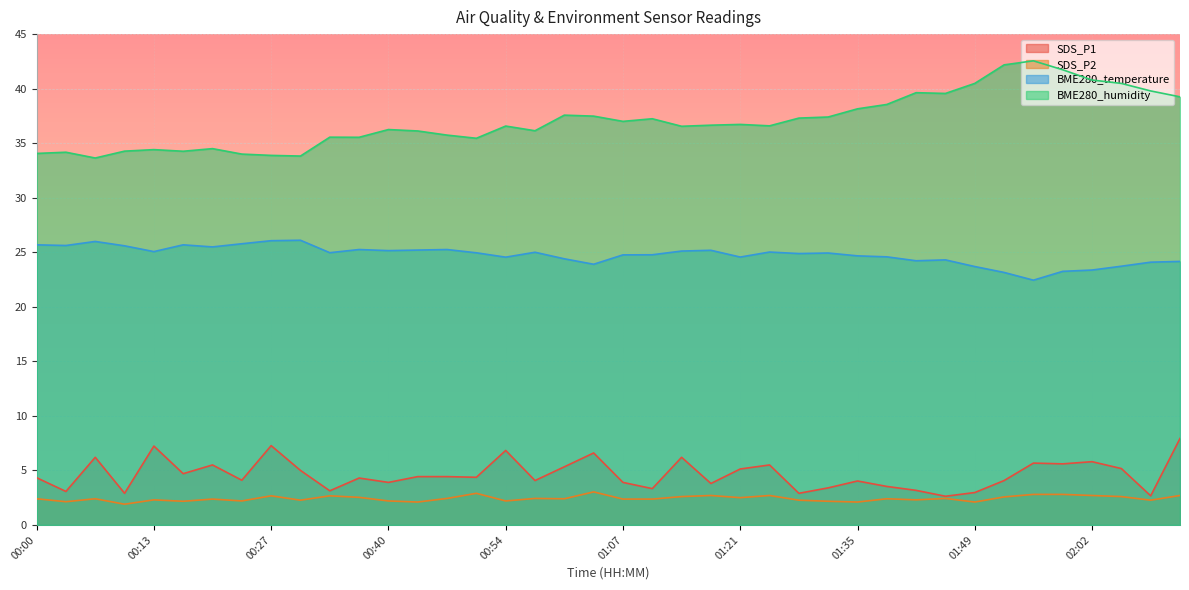

True or false: SDS_P1 and BME280_humidity cross at least once.

False